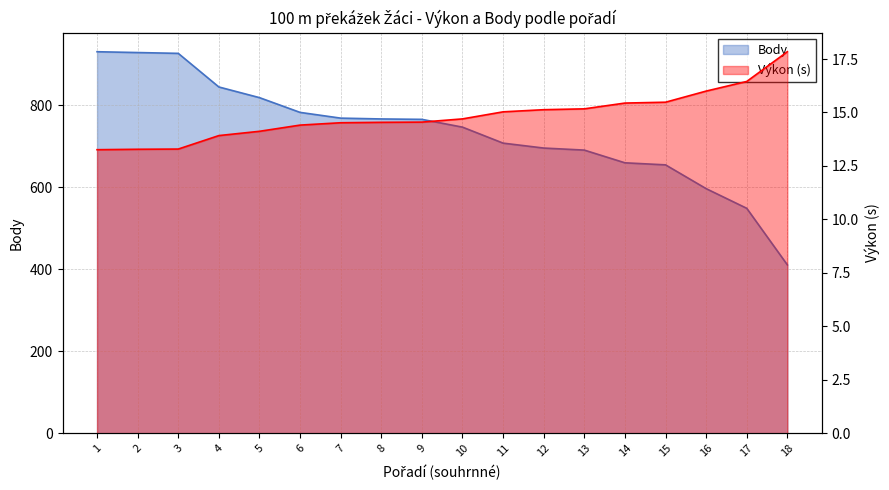

At which category is the sum across all series the highest?

1